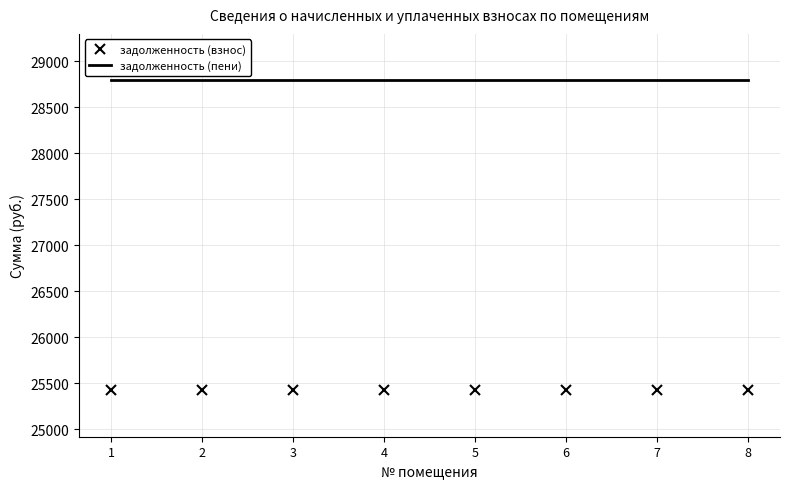

Rank the series at 8 from highest to lowest value.

задолженность (пени), задолженность (взнос)